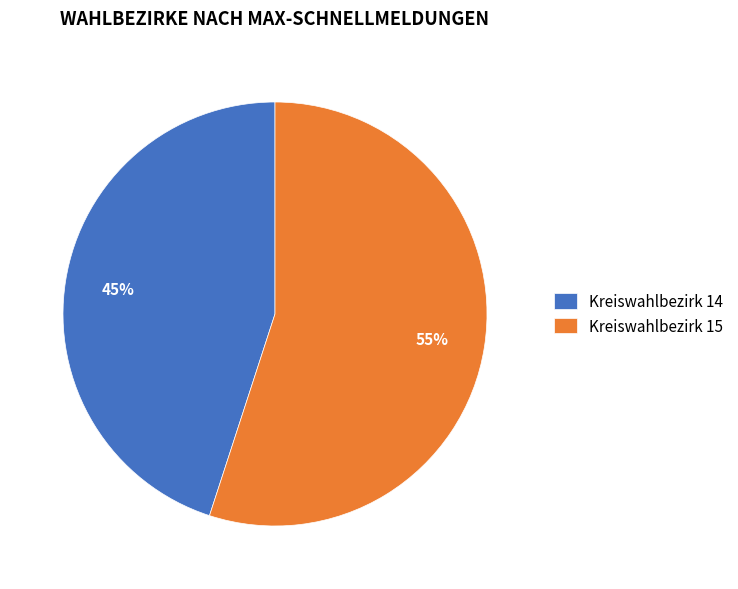

Is the sum of Kreiswahlbezirk 15 and Kreiswahlbezirk 14 greater than half?

Yes